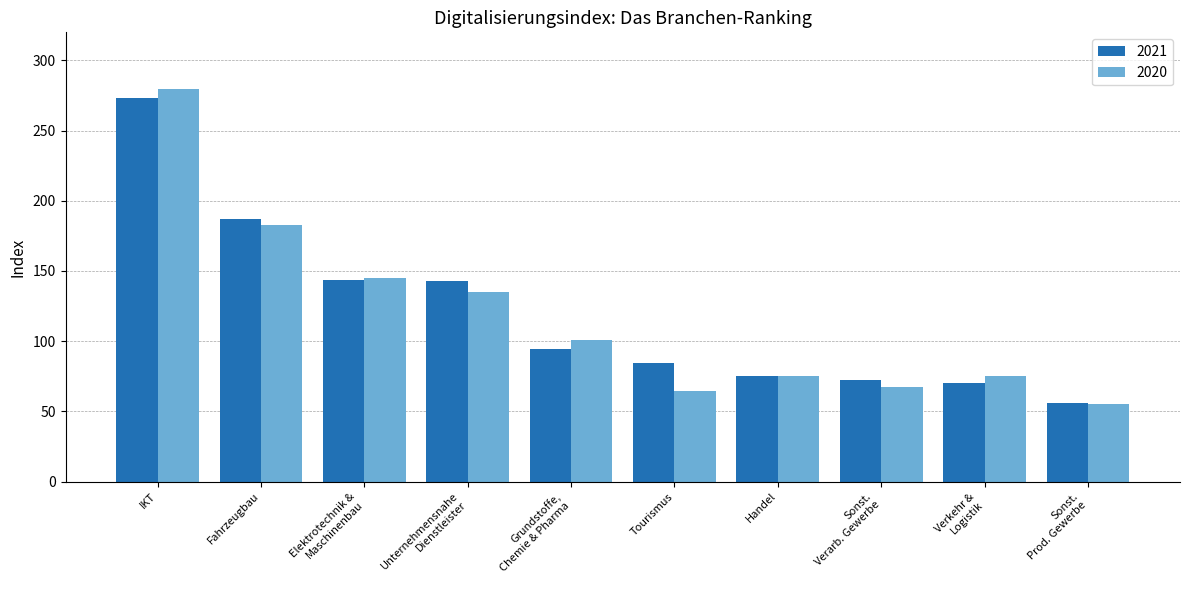

Which label corresponds to the smallest value in the chart?

Sonst.
Prod. Gewerbe